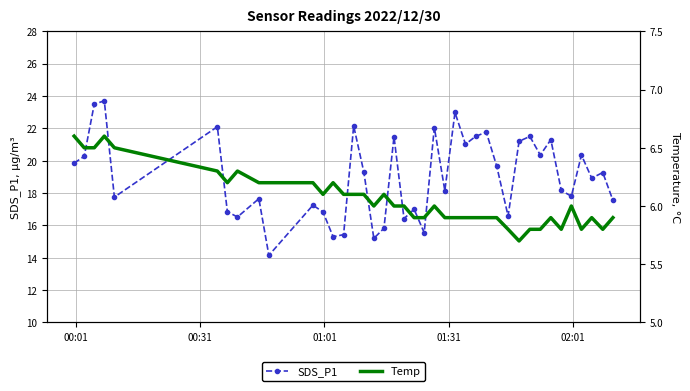

The SDS_P1 series shows 24.7 at 20. True or false?

False